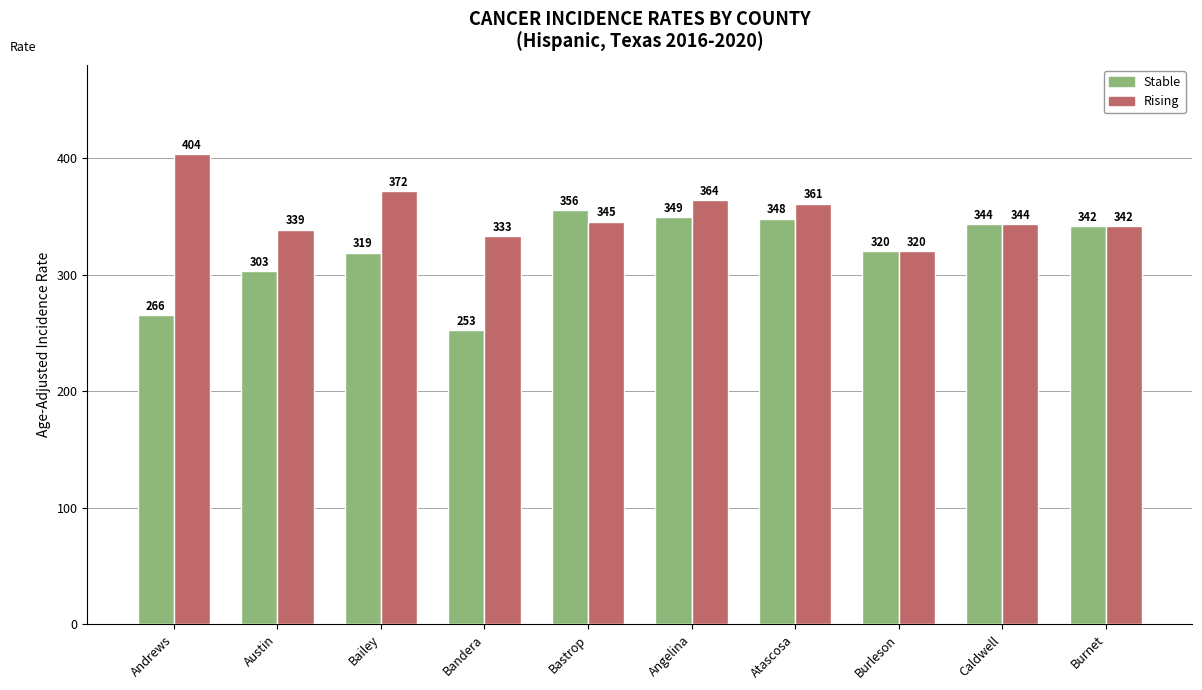

What is the highest value of the Stable series?

355.5